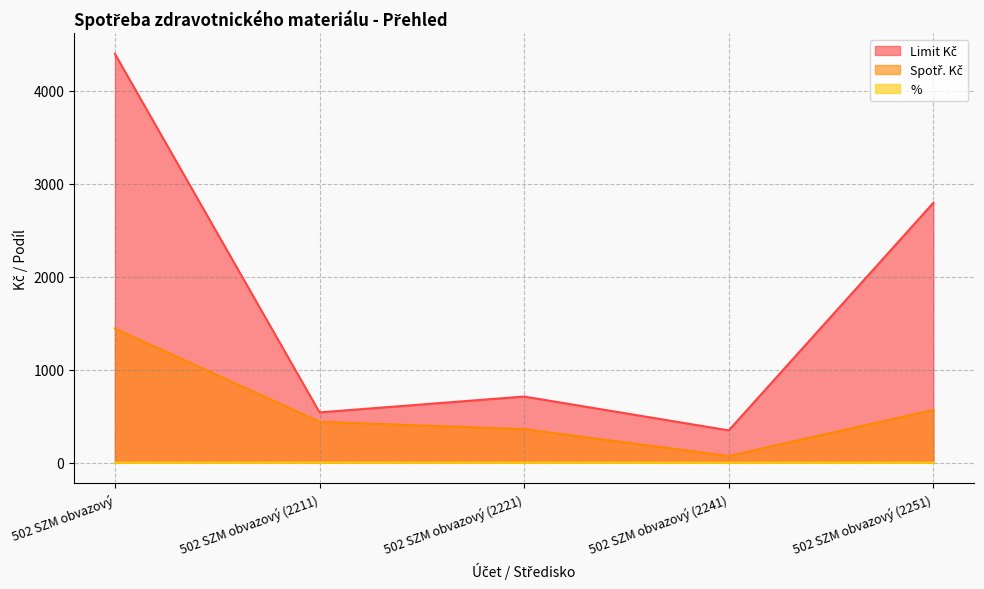

What is the average value of the % series?

0.4